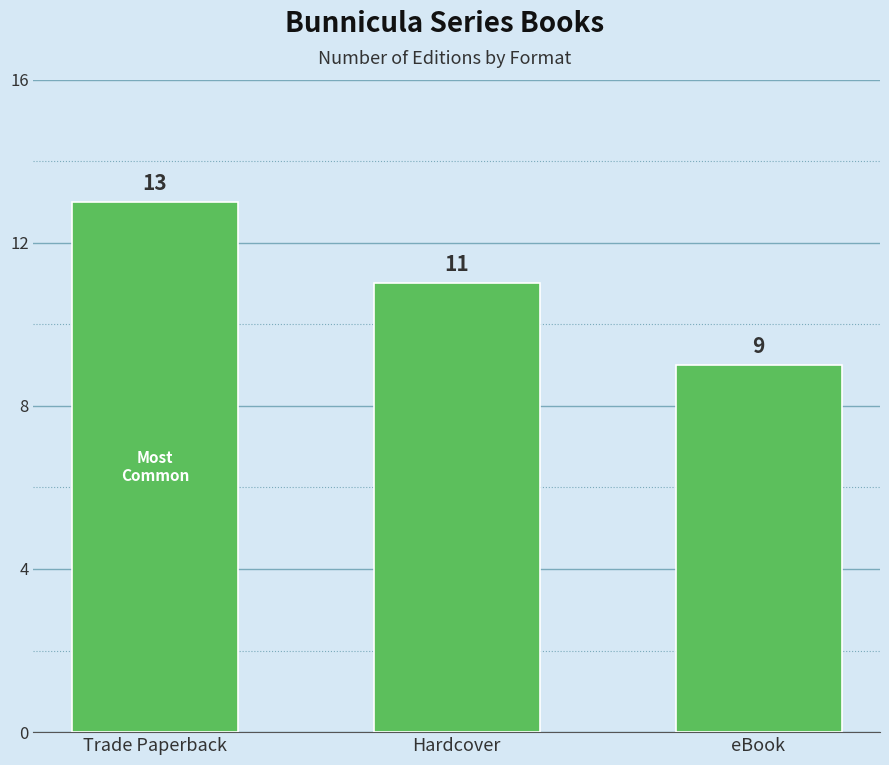

How many categories are shown in the chart?

3